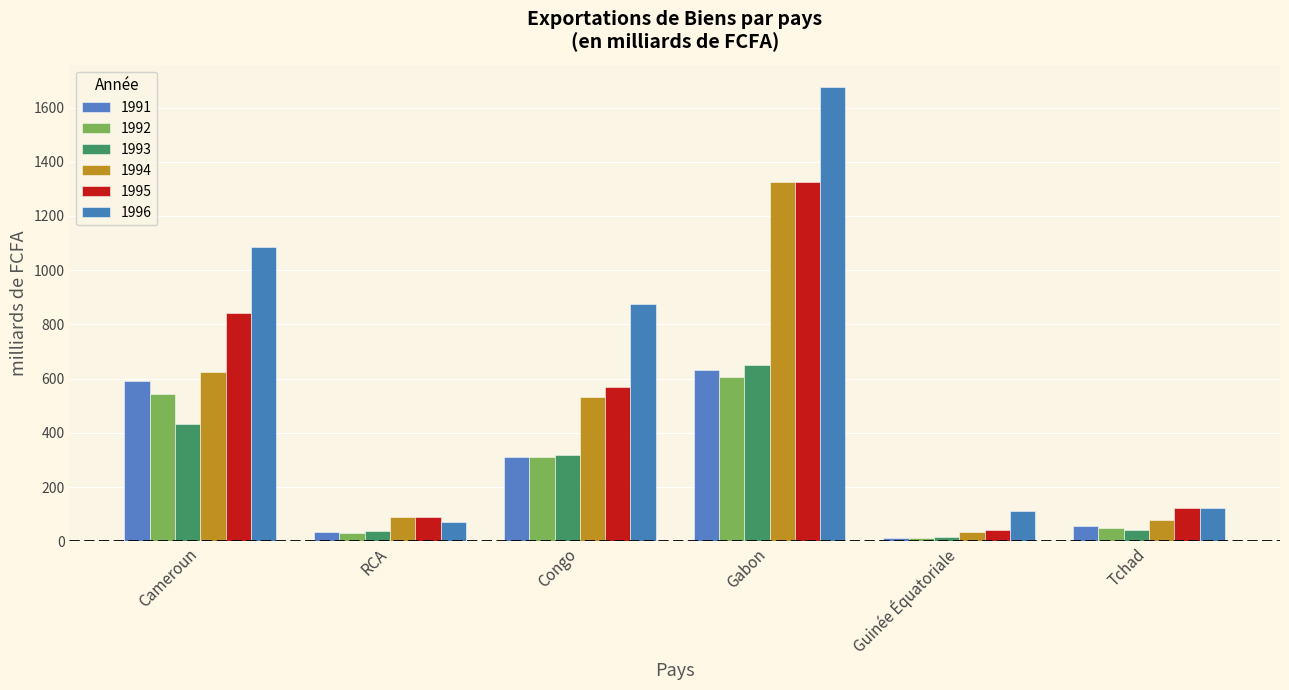

Are the bars horizontal?

No